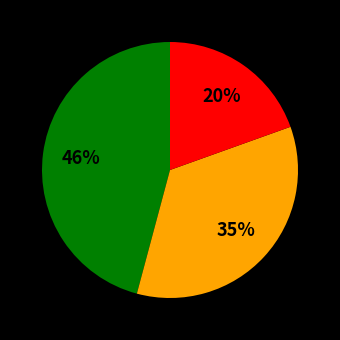

To the nearest percent, what is the average slice percentage?

33%